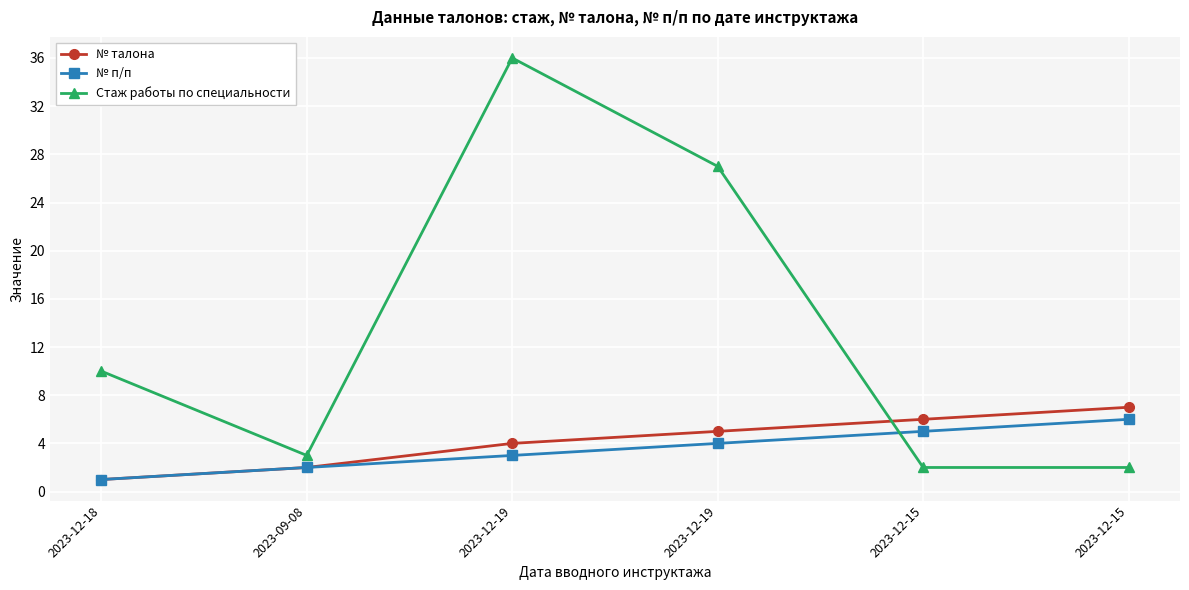

How many lines are shown in the chart?

3